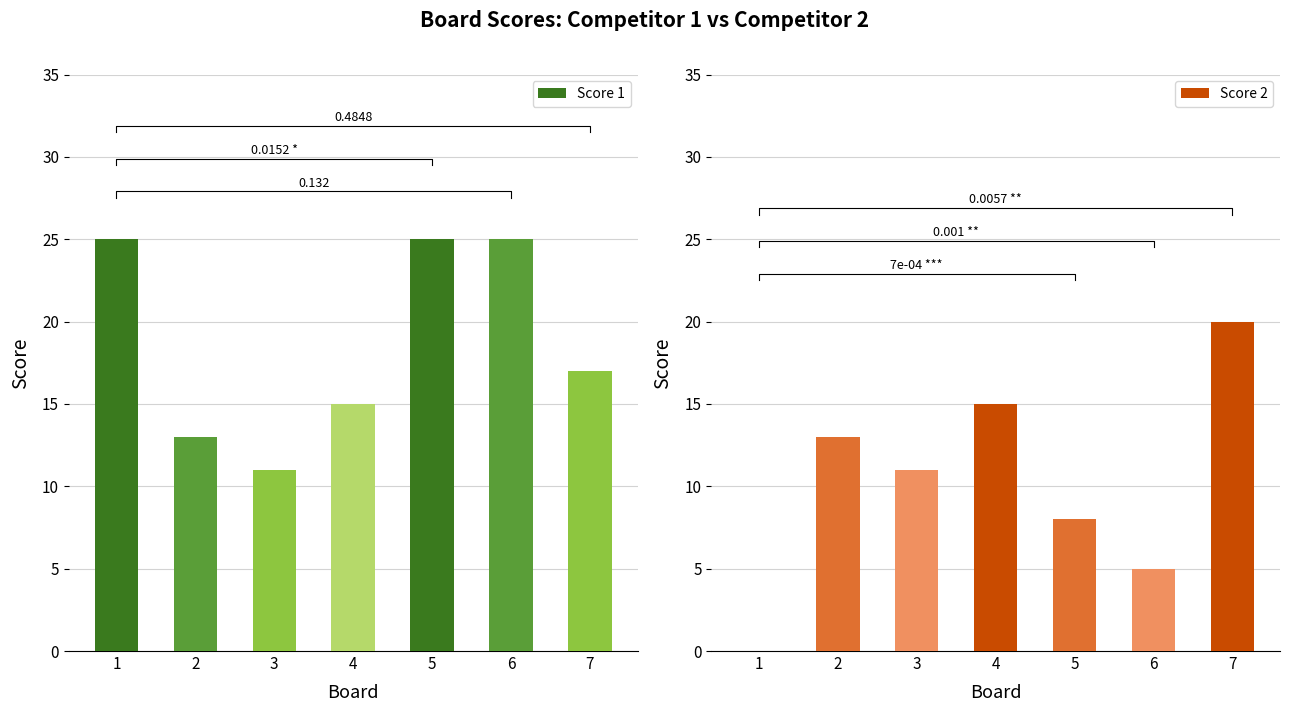

What is the value of the Score 1 bar at the 3rd from the left?

11